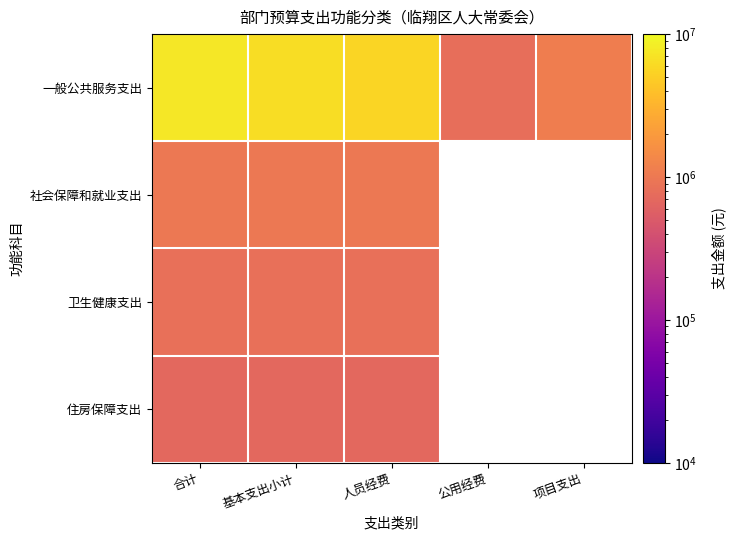

True or false: 住房保障支出 has a value of 141150.8 at 合计.

False